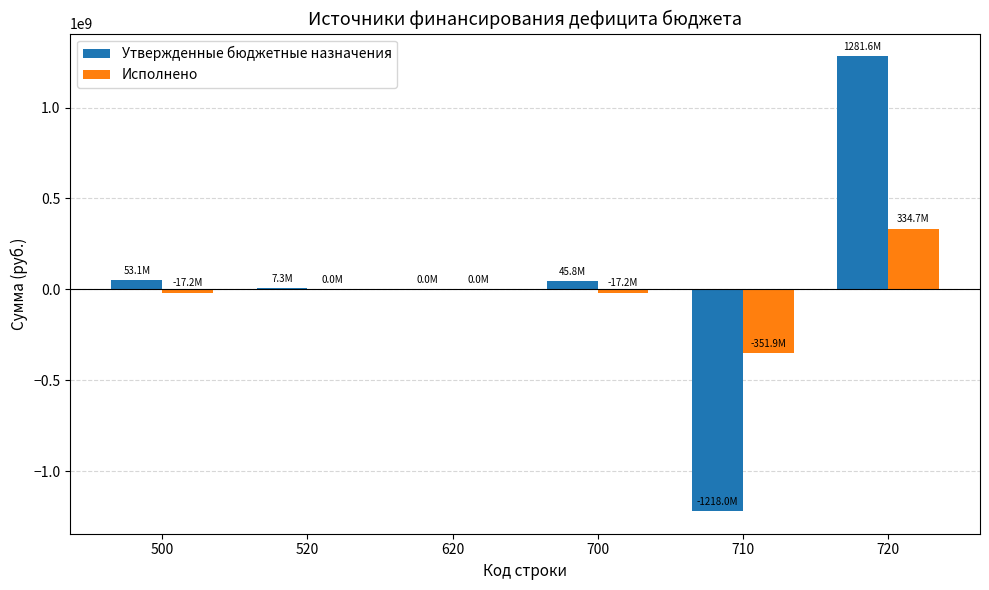

What is the maximum value shown in the chart?

1281640695.1